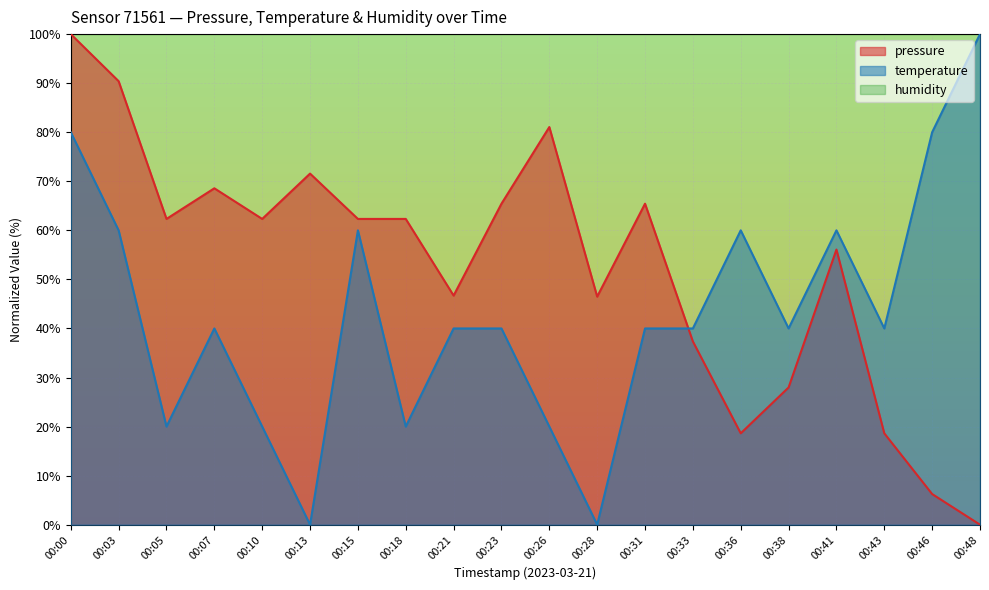

What is the maximum value for pressure?

100.0